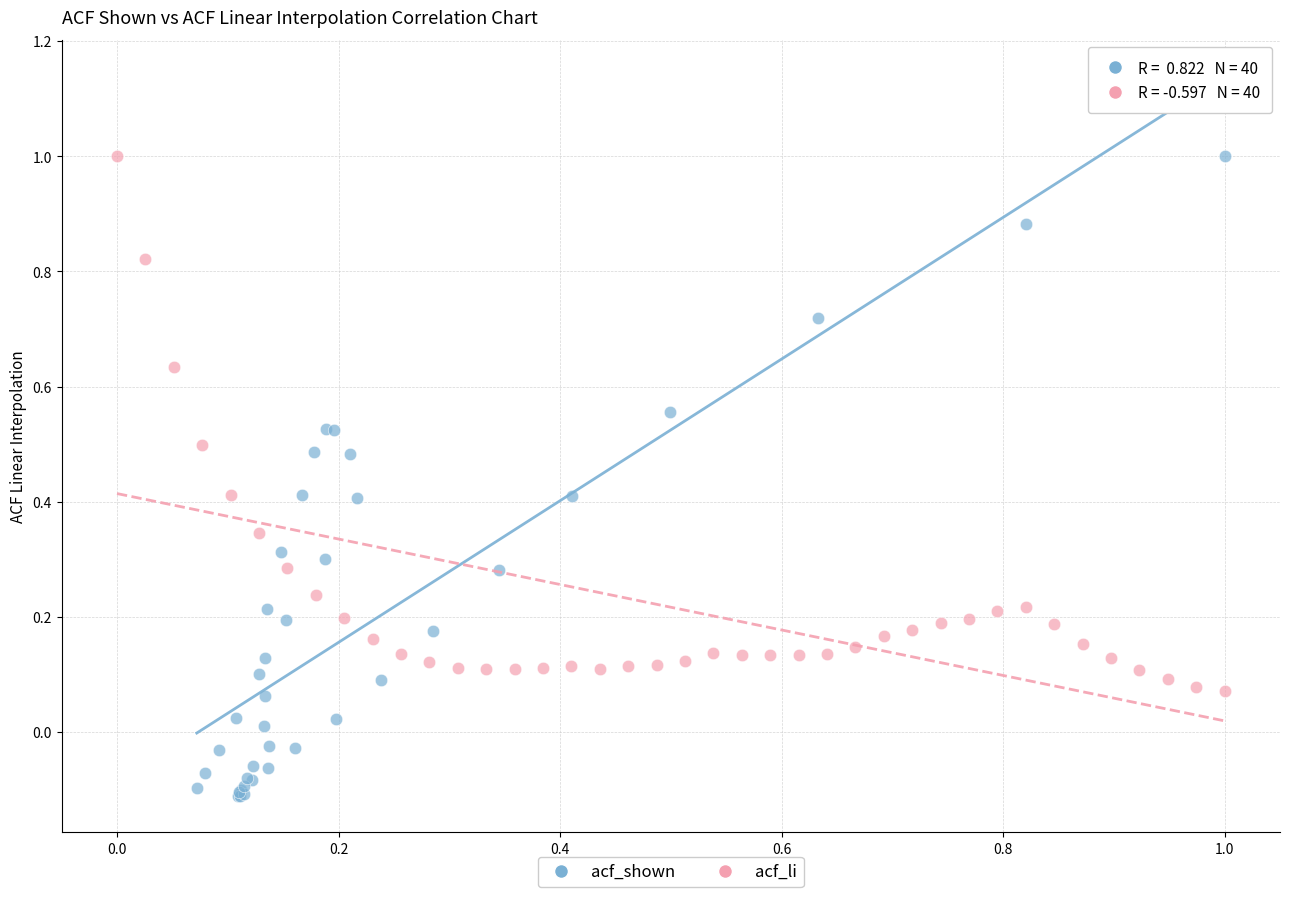

What are all the series names shown in the legend?

acf_shown, acf_li